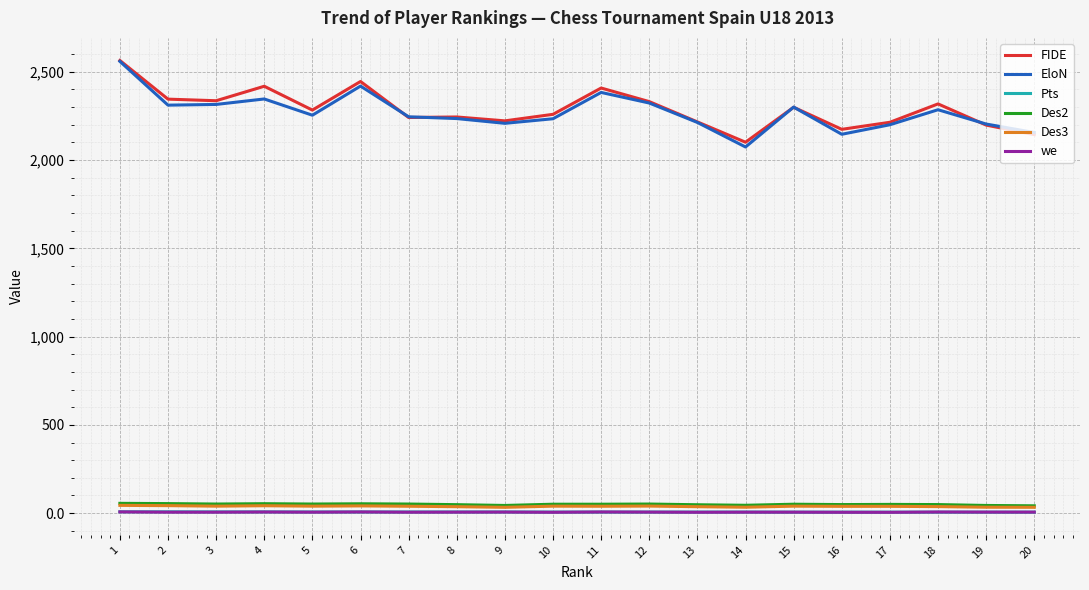

What are all the series names shown in the legend?

FIDE, EloN, Pts, Des2, Des3, we